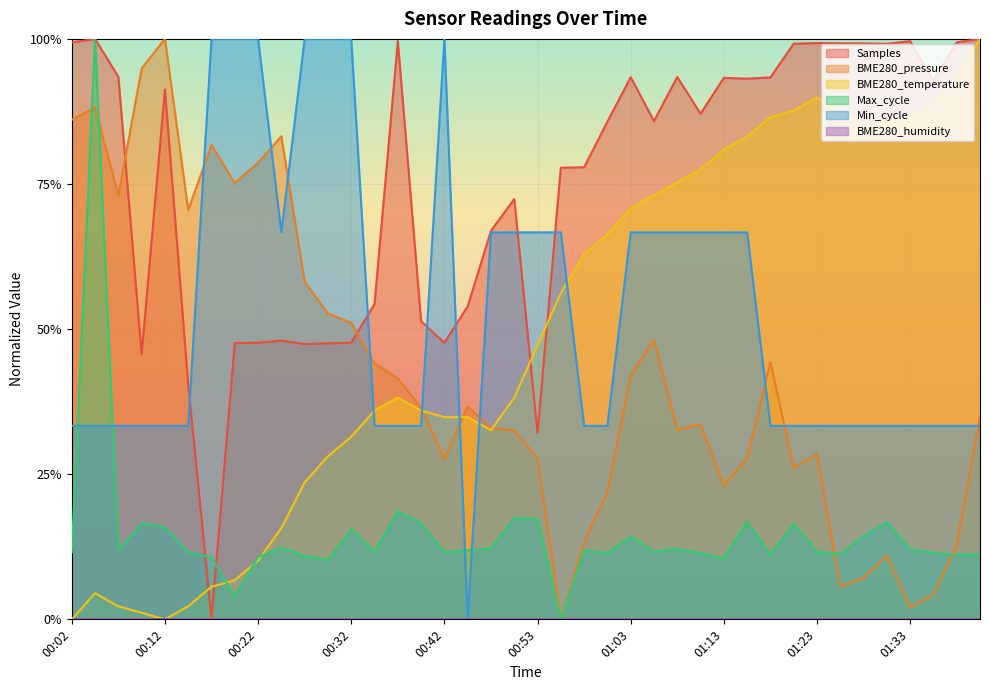

What is the total value across all series at 00:30?

2.4